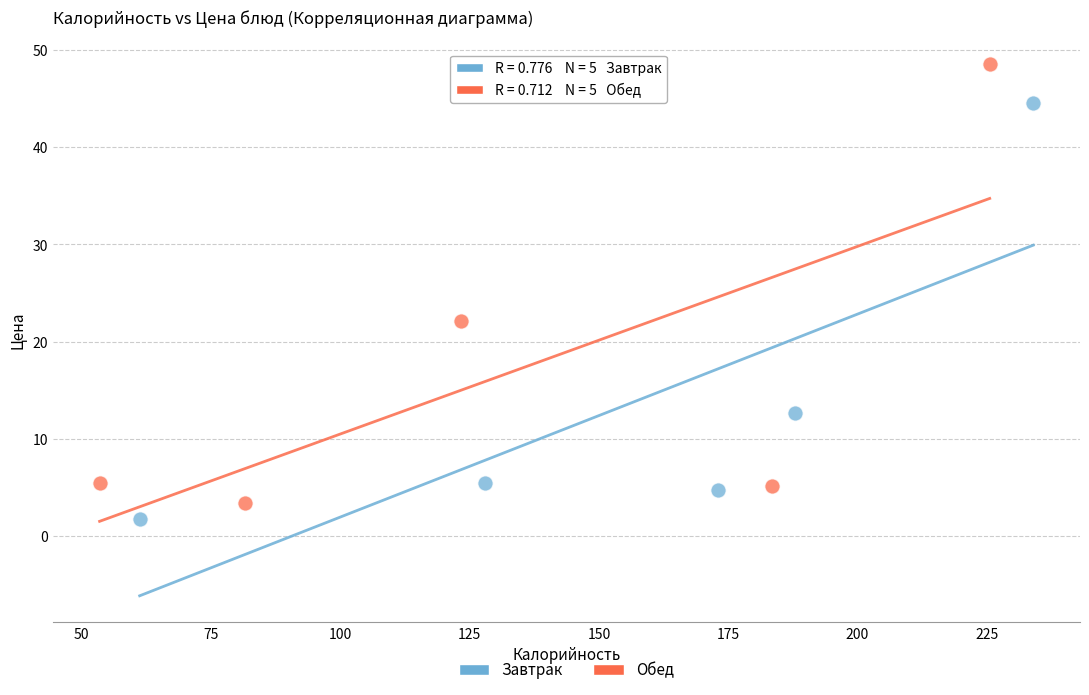

Which series has the widest spread of Y values?

Обед